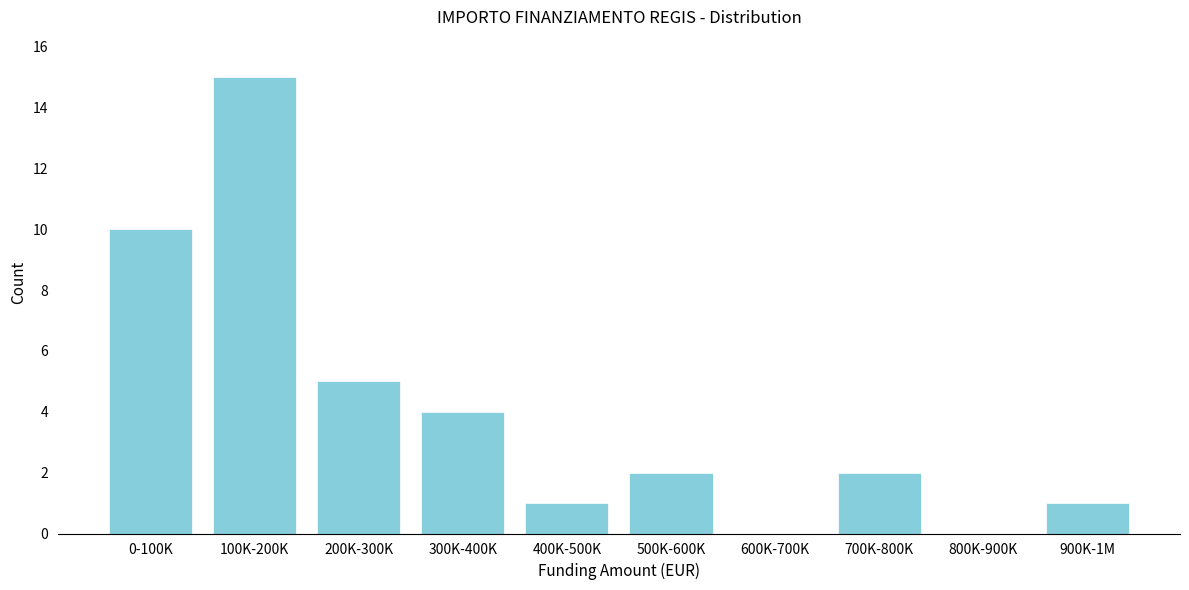

Reading left to right, extract all data points from this chart.

0-100K=10	100K-200K=15	200K-300K=5	300K-400K=4	400K-500K=1	500K-600K=2	600K-700K=0	700K-800K=2	800K-900K=0	900K-1M=1